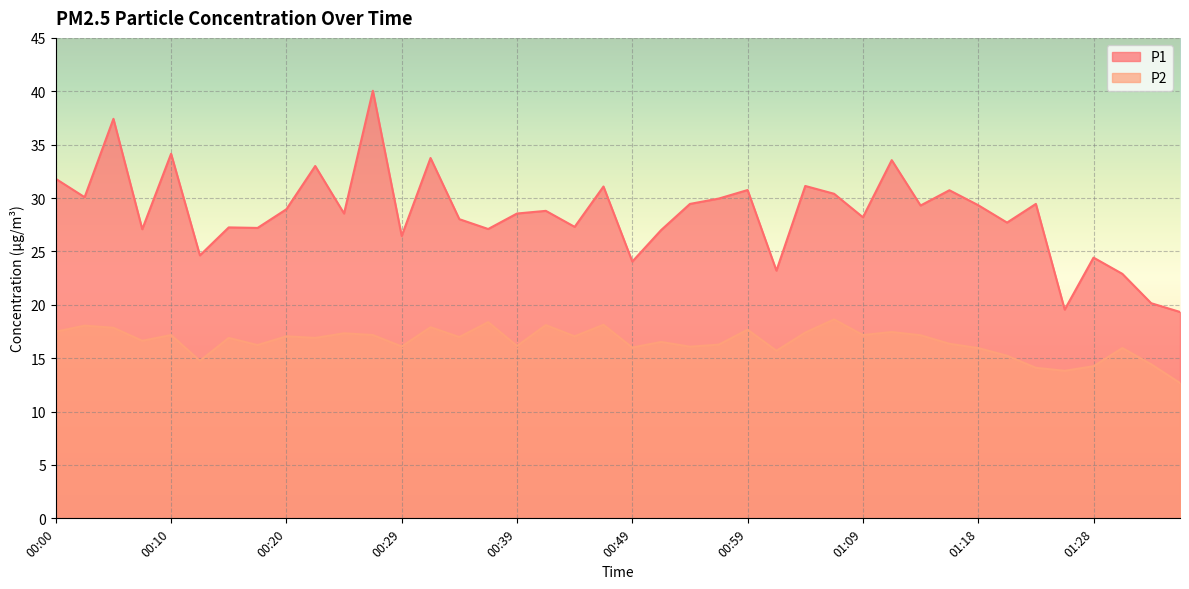

How many lines are shown in the chart?

2